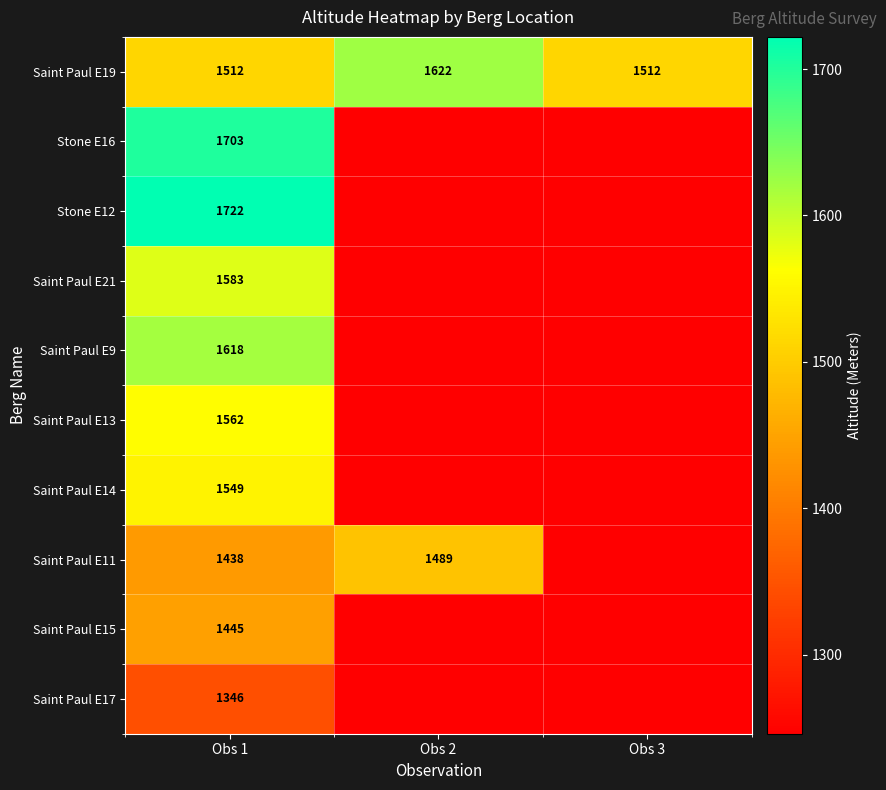

Is the value of Saint Paul E17 at Obs 1 greater than the value of Saint Paul E13 at Obs 1?

No